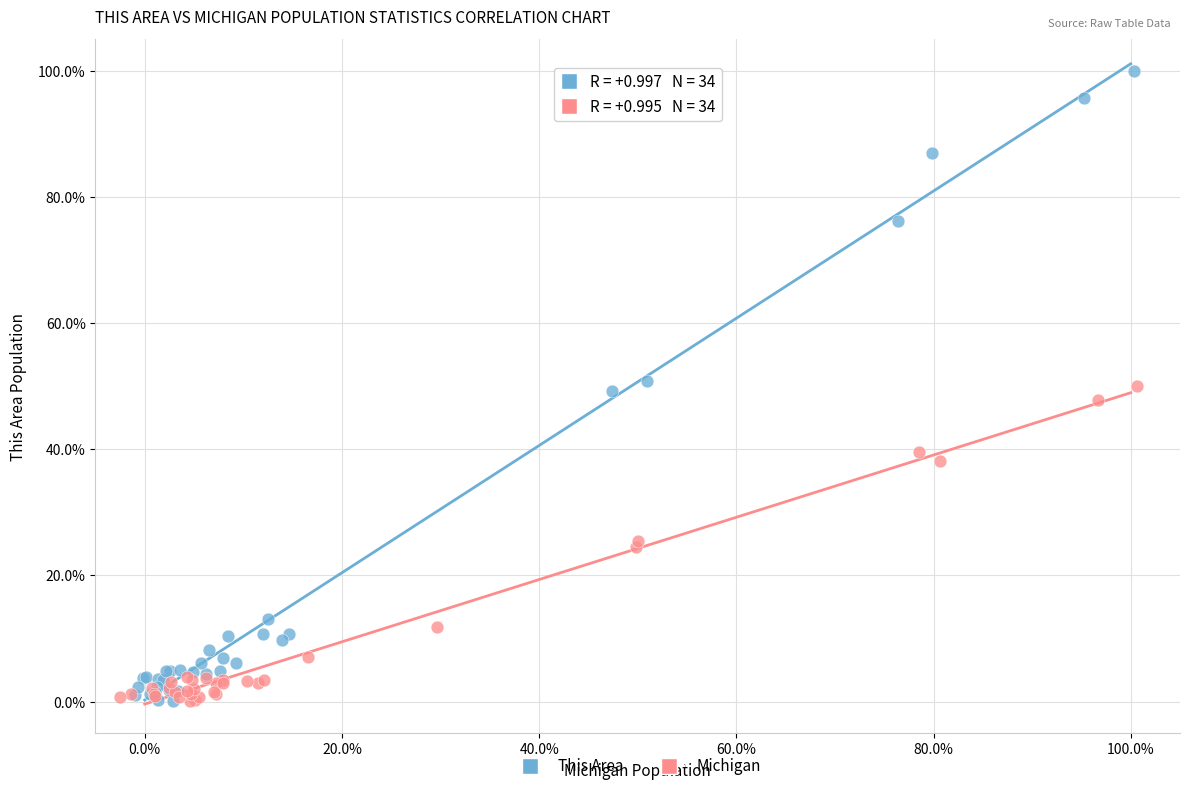

Which series has the widest spread of Y values?

This Area